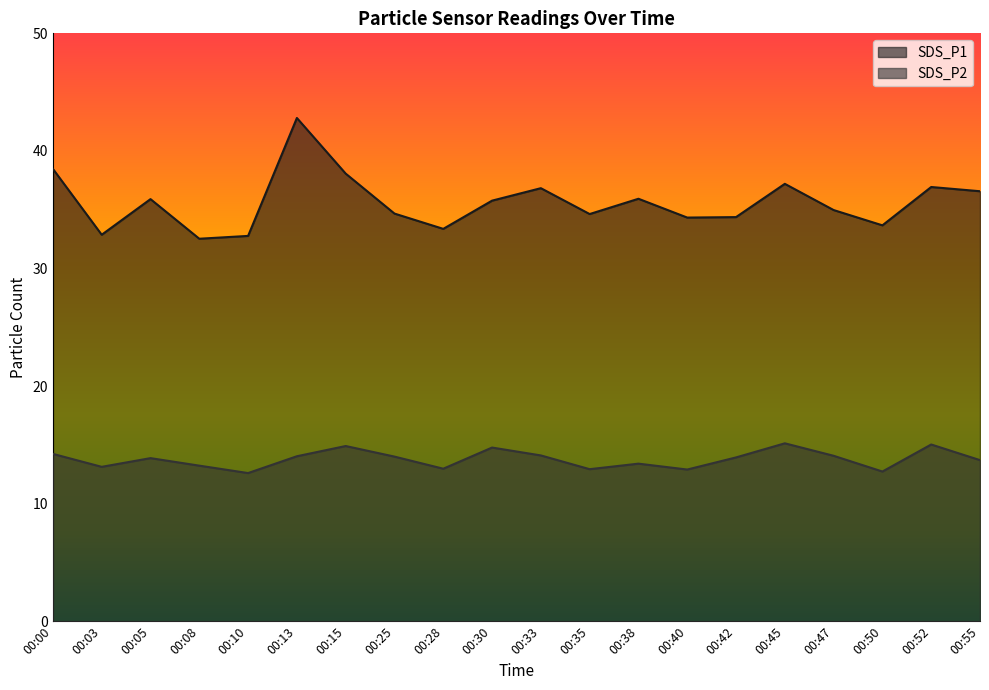

Which has a higher value, 00:45 or 00:47?

00:45